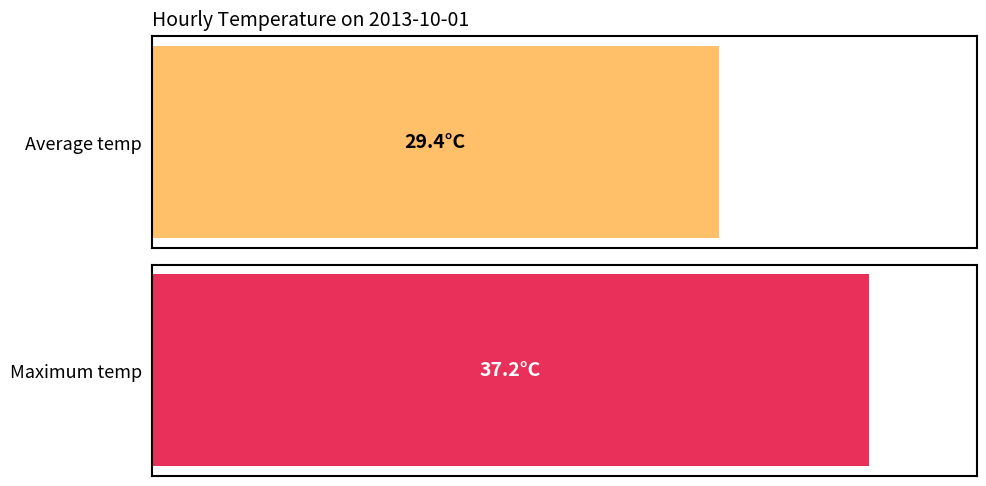

List the series in order of their overall mean, lowest first.

Average temp, Maximum temp